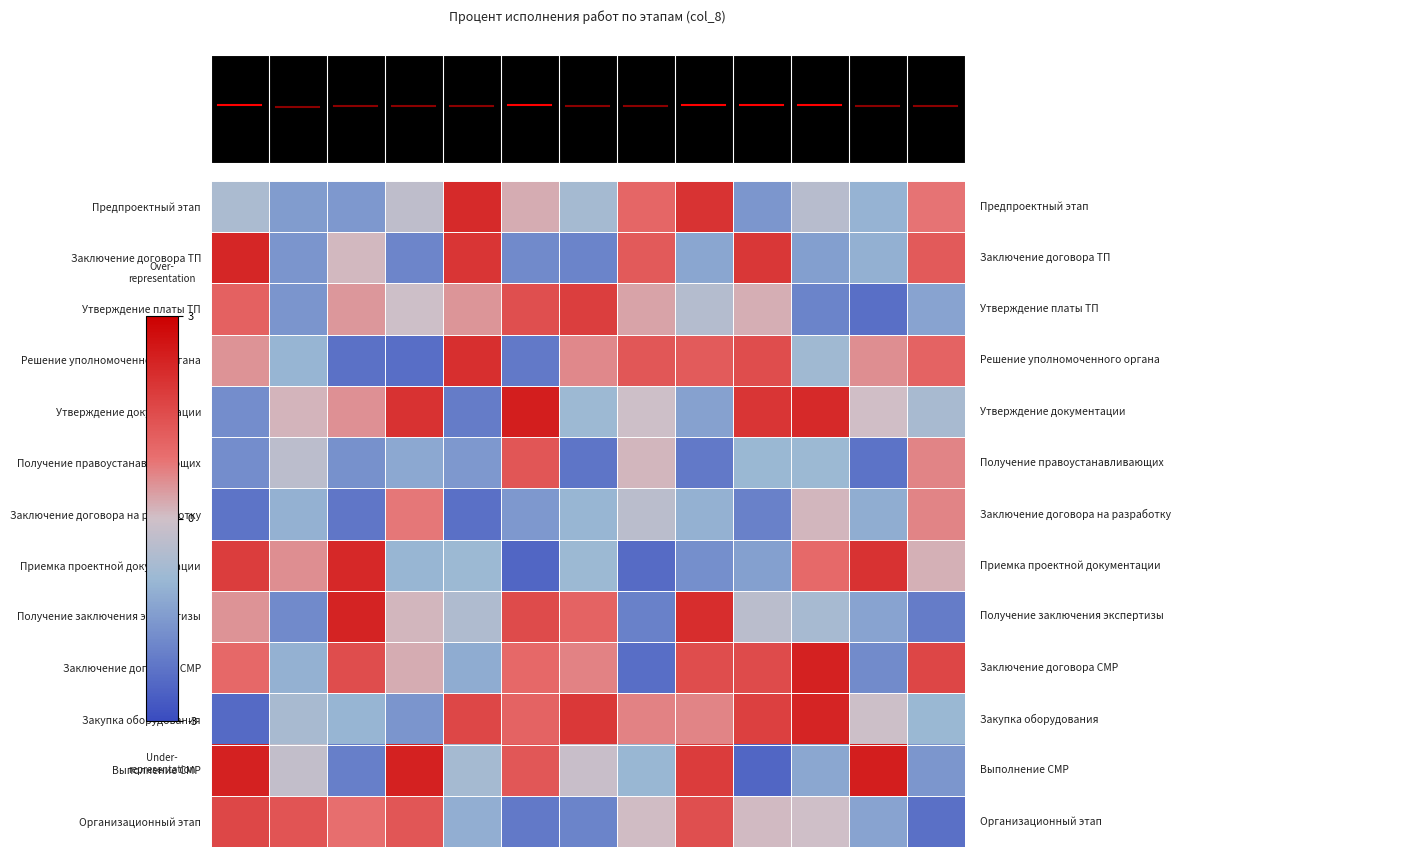

At how many categories does at least one series exceed -1?

13